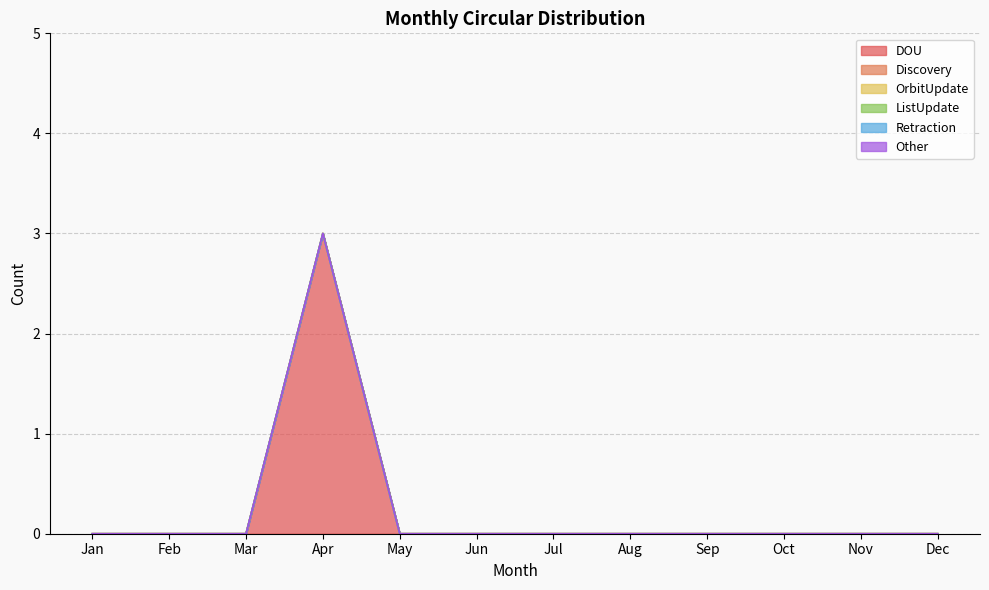

True or false: DOU and OrbitUpdate intersect in this chart.

False